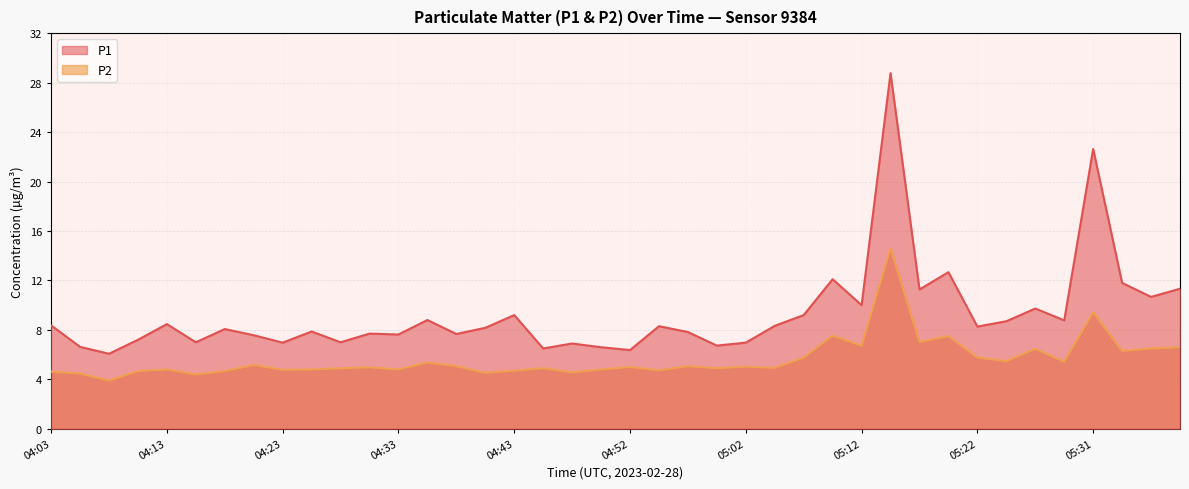

Reading left to right, transcribe all the data shown in this chart.

P1: 04:03=8.4	04:06=6.6	04:08=6.1	04:11=7.2	04:13=8.5	04:16=7.0	04:18=8.1	04:21=7.6	04:23=7.0	04:26=7.9	04:28=7.0	04:30=7.7	04:33=7.6	04:35=8.8	04:38=7.7	04:40=8.2	04:43=9.2	04:45=6.5	04:48=6.9	04:50=6.6	04:52=6.4	04:55=8.3	04:57=7.8	05:00=6.7	05:02=7.0	05:05=8.3	05:07=9.2	05:09=12.1	05:12=10.0	05:14=28.8	05:17=11.3	05:19=12.7	05:22=8.3	05:24=8.7	05:27=9.7	05:29=8.8	05:31=22.6	05:34=11.8	05:36=10.7	05:39=11.3
P2: 04:03=4.6	04:06=4.5	04:08=3.9	04:11=4.7	04:13=4.8	04:16=4.4	04:18=4.7	04:21=5.2	04:23=4.8	04:26=4.8	04:28=4.9	04:30=5.0	04:33=4.8	04:35=5.4	04:38=5.1	04:40=4.5	04:43=4.7	04:45=4.9	04:48=4.6	04:50=4.8	04:52=5.0	04:55=4.7	04:57=5.1	05:00=4.9	05:02=5.0	05:05=4.9	05:07=5.8	05:09=7.5	05:12=6.7	05:14=14.6	05:17=7.0	05:19=7.5	05:22=5.8	05:24=5.5	05:27=6.5	05:29=5.4	05:31=9.4	05:34=6.3	05:36=6.5	05:39=6.6